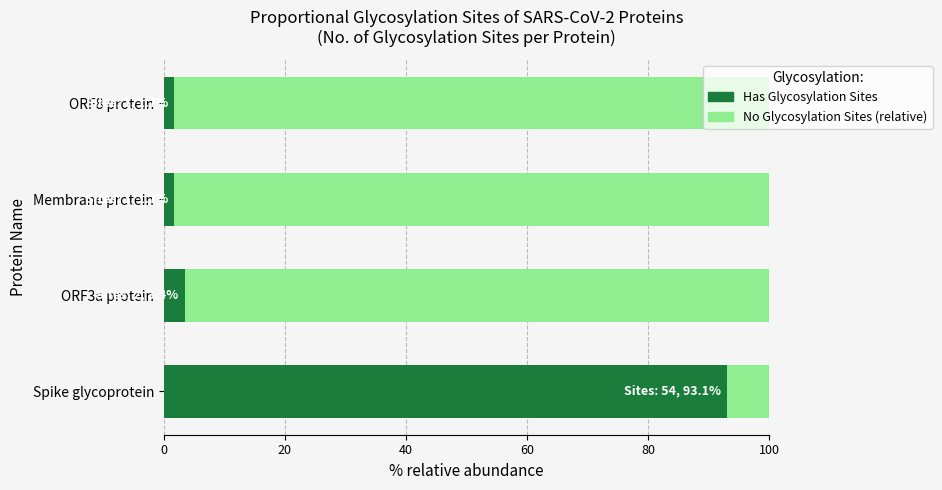

What is the total value across all series at Spike glycoprotein?

100.0